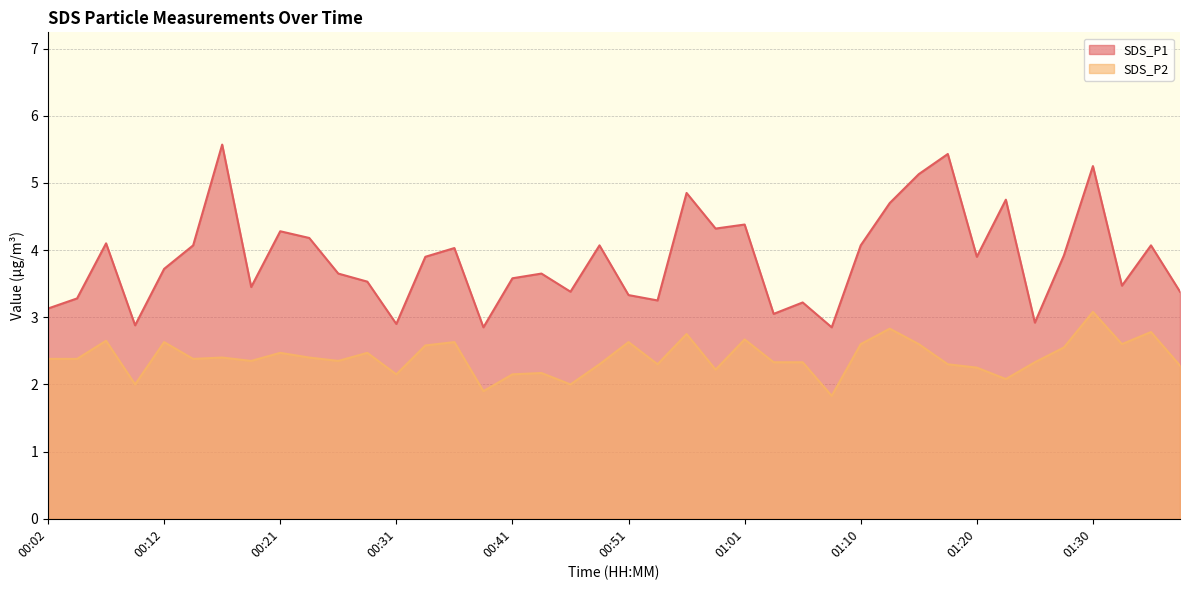

What position from the right is 00:41?

24